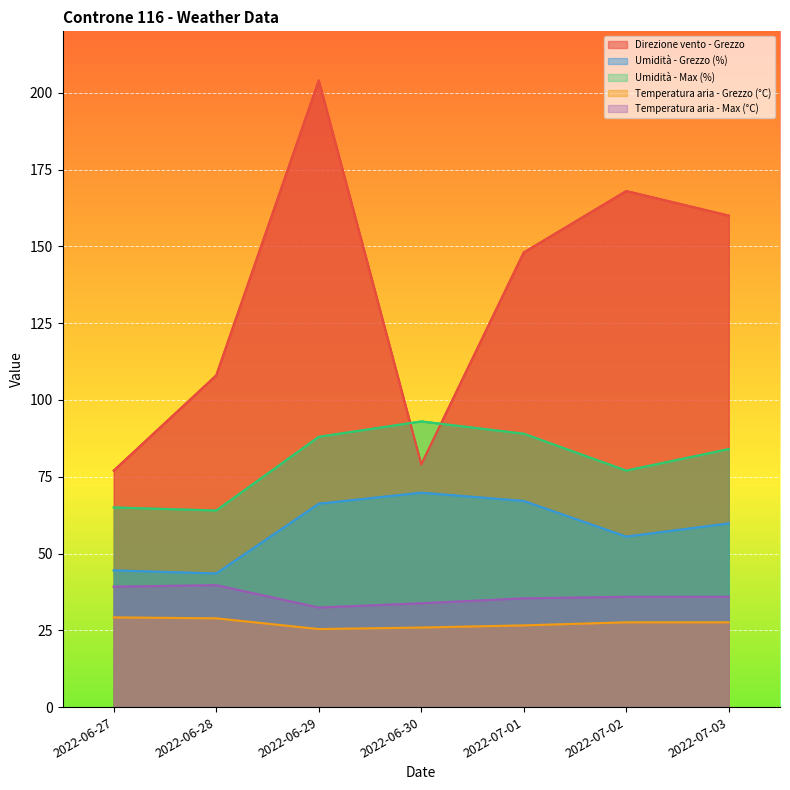

At how many categories does at least one series exceed 198?

1